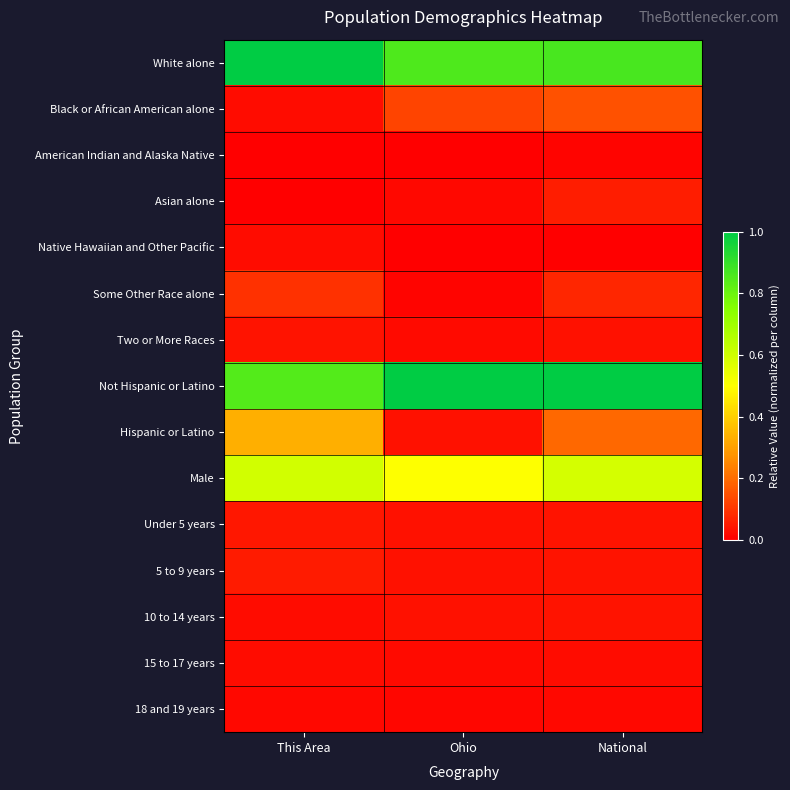

What is the maximum value shown in the chart?

1.0